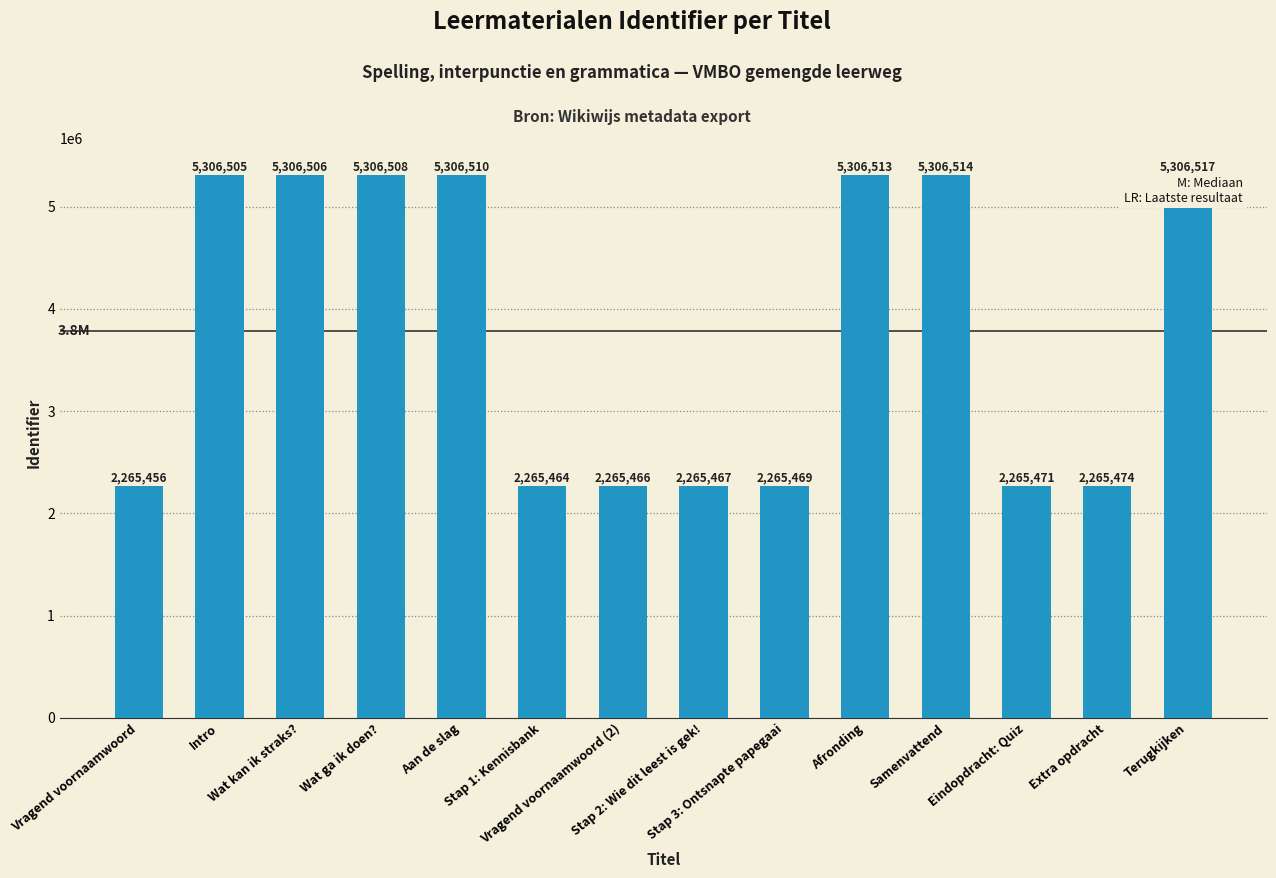

Rank the categories by value from lowest to highest.

Vragend voornaamwoord, Stap 1: Kennisbank, Vragend voornaamwoord (2), Stap 2: Wie dit leest is gek!, Stap 3: Ontsnapte papegaai, Eindopdracht: Quiz, Extra opdracht, Intro, Wat kan ik straks?, Wat ga ik doen?, Aan de slag, Afronding, Samenvattend, Terugkijken